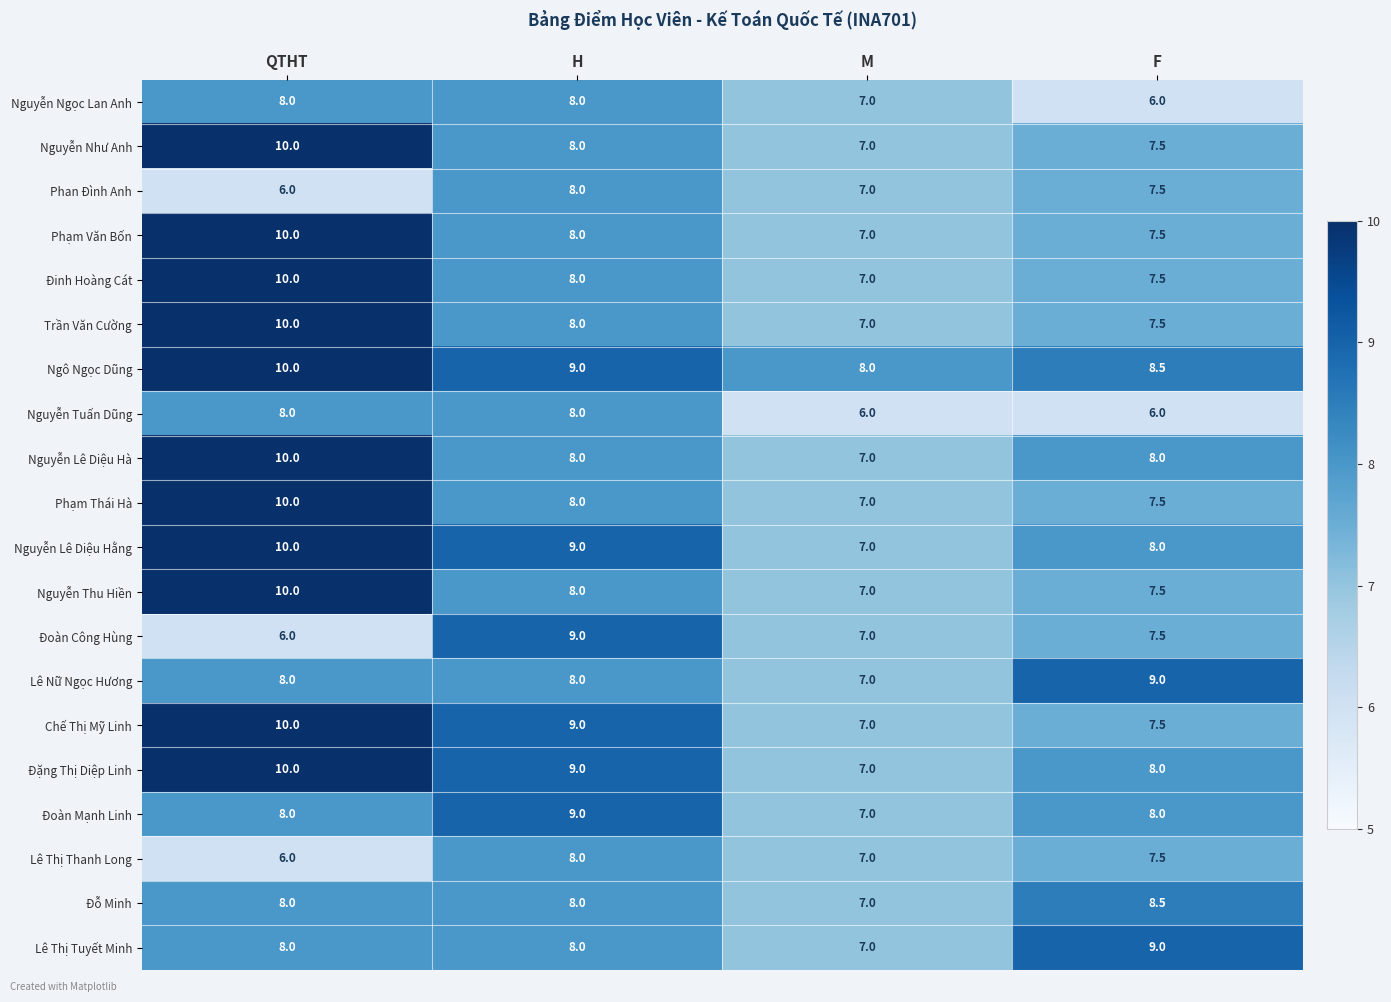

Where is Nguyễn Ngọc Lan Anh nearest to the value 7?

M